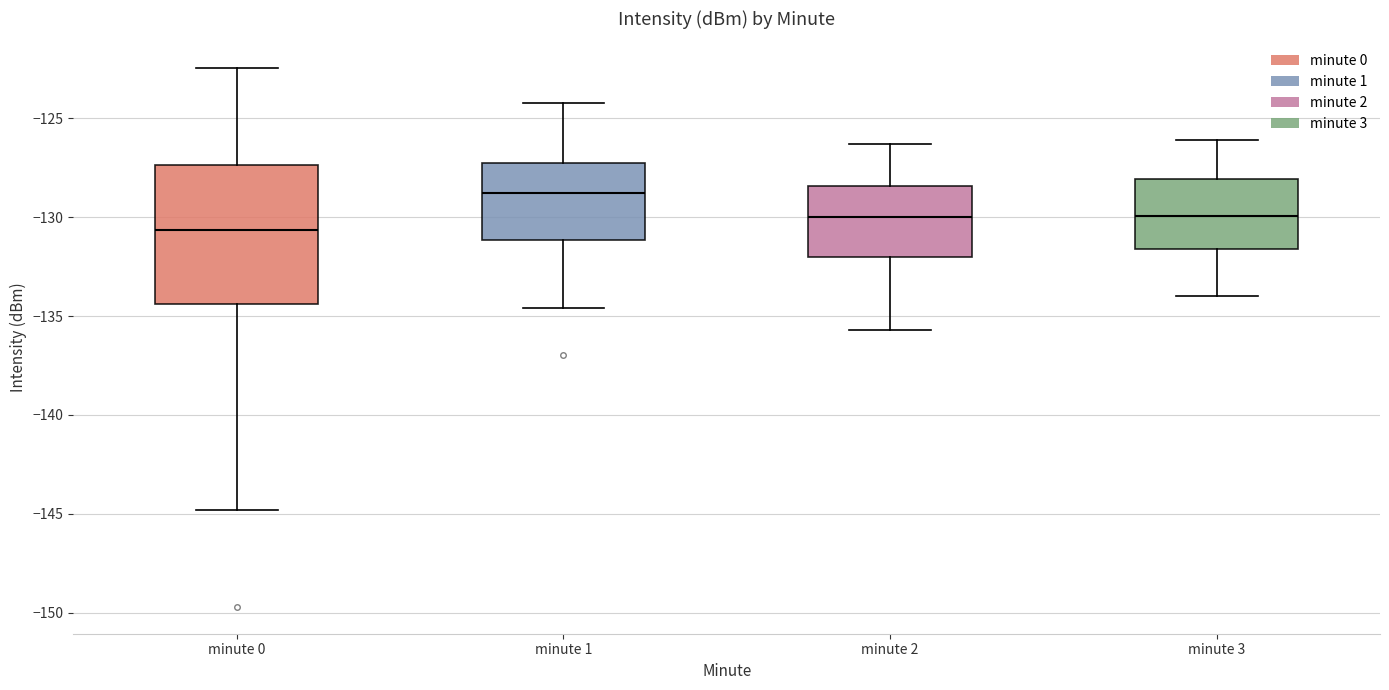

Reading left to right, read every box against the y-axis: the position of its median line, the range the box covers, and the ends of its whiskers. The values are not printed on the chart, so give them approximately, as read against the axis.

minute 0: median -130.5, box -134.5 to -127.5, whiskers -145.0 to -122.5
minute 1: median -129.0, box -131.0 to -127.5, whiskers -134.5 to -124.0
minute 2: median -130.0, box -132.0 to -128.5, whiskers -135.5 to -126.5
minute 3: median -130.0, box -131.5 to -128.0, whiskers -134.0 to -126.0